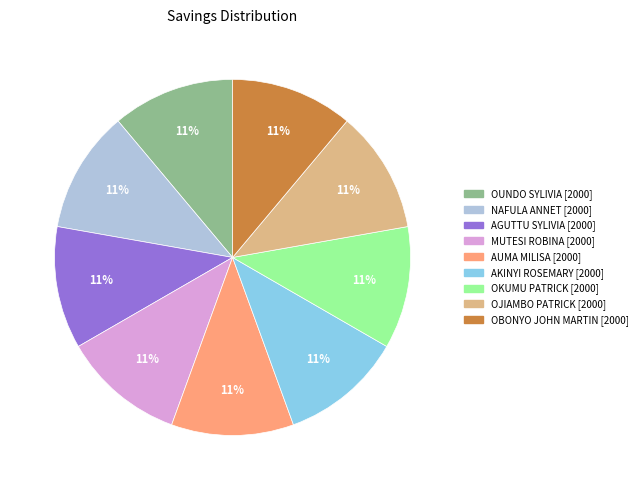

To the nearest percent, what is the average slice percentage?

11%